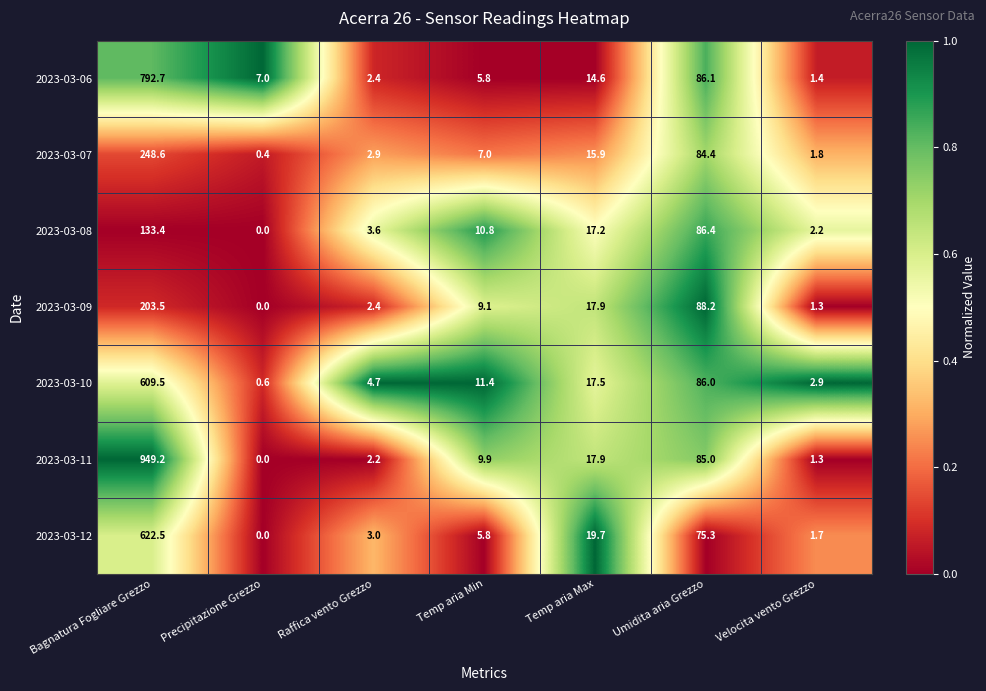

What is the total value across all series at Precipitazione Grezzo?

8.0